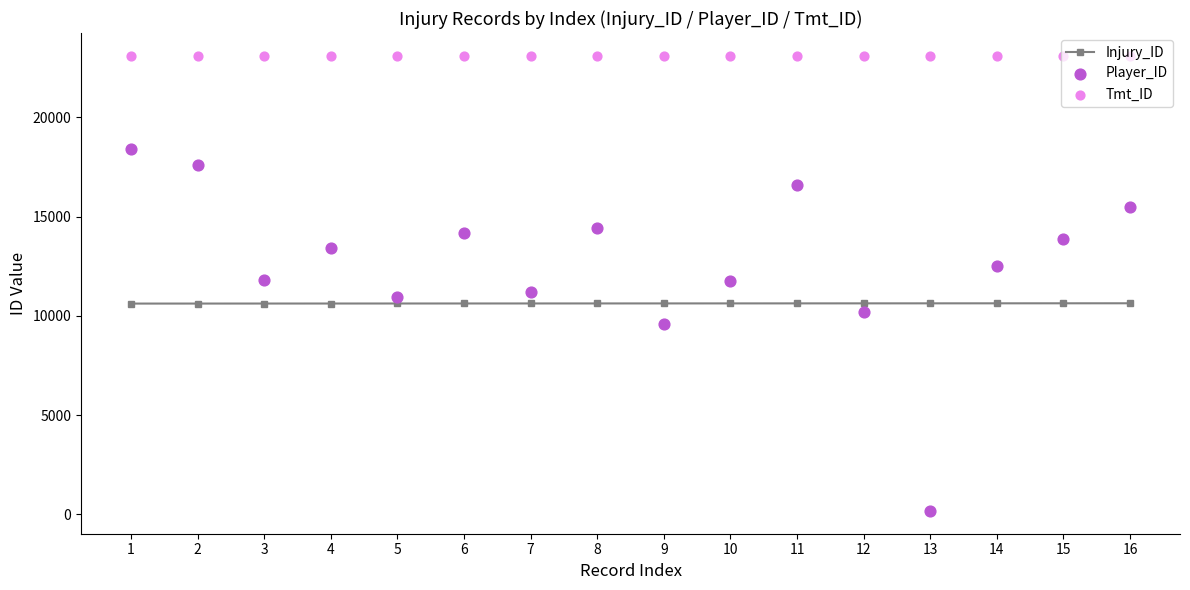

Which series has the largest total across all categories?

Tmt_ID